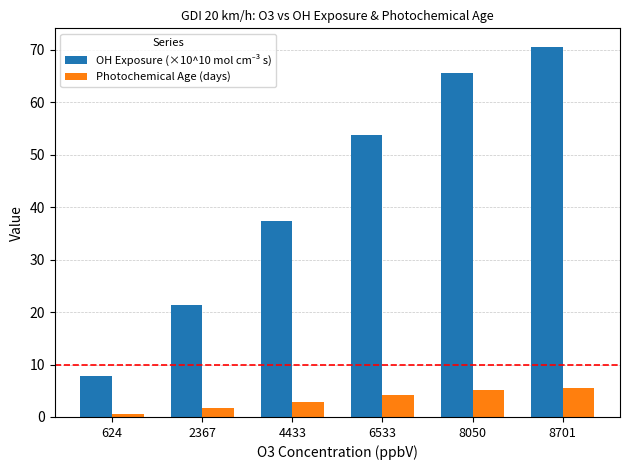

Are the bars grouped side by side (vs. stacked)?

Yes